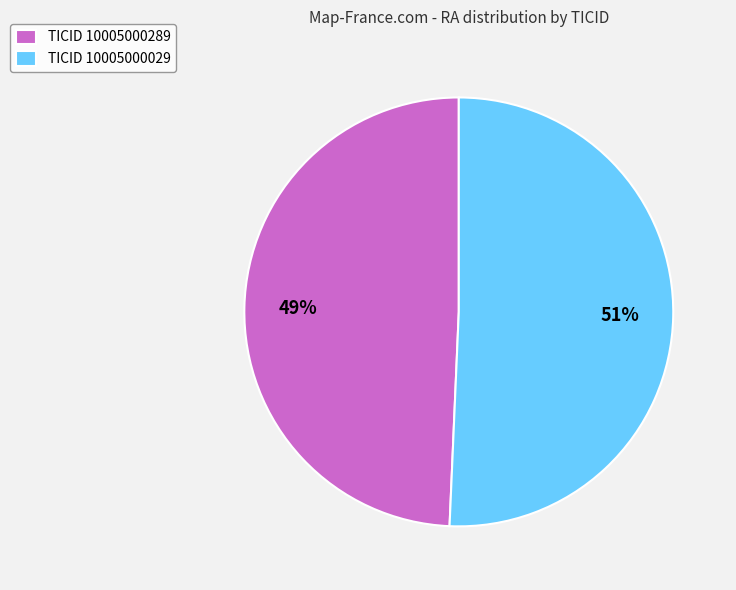

True or false: TICID 10005000029 accounts for 63% of the total.

False